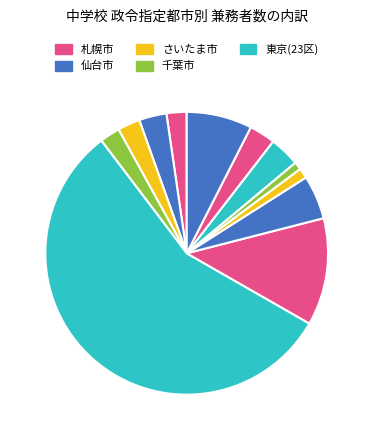

To the nearest percent, what is the average slice percentage?

8%